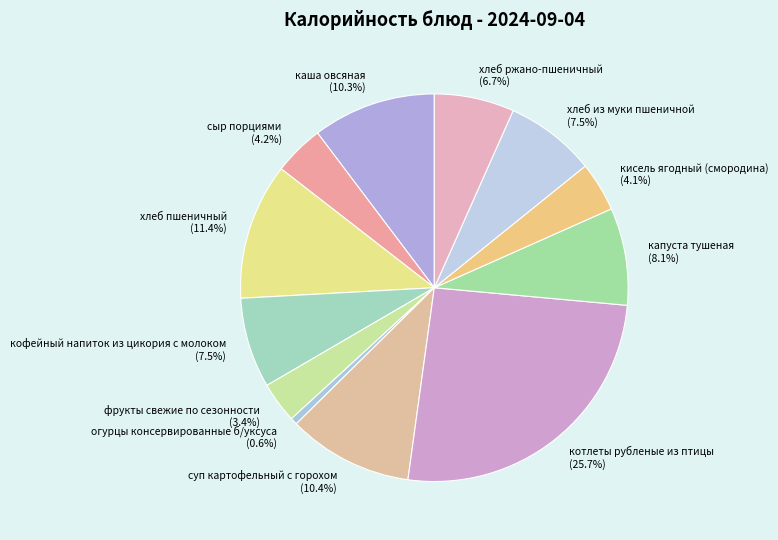

Is it true that котлеты рубленые из птицы is 26% of the pie?

True